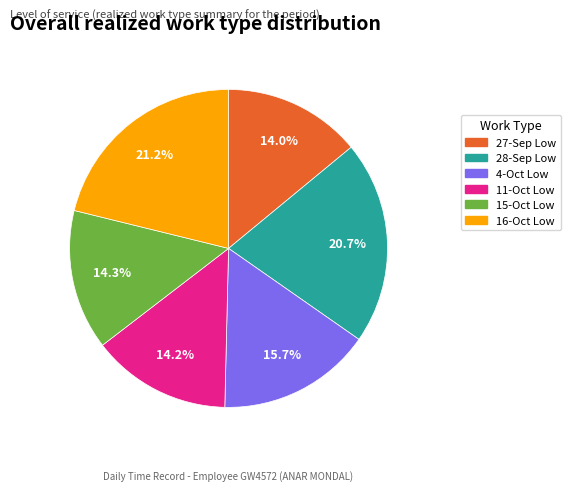

Is there any slice that represents more than half of the pie?

No